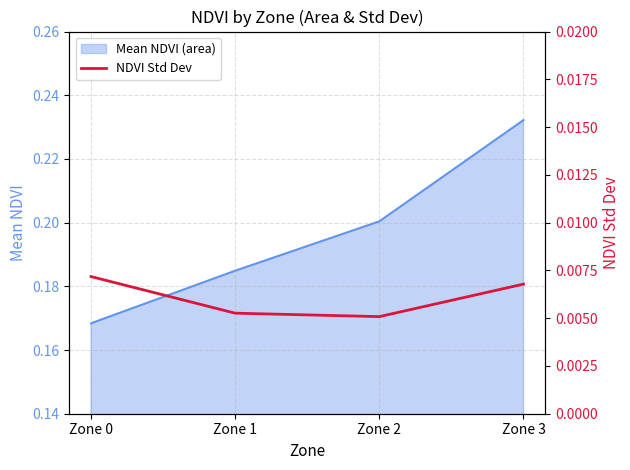

Is it true that the value at Zone 0 is 0.0?

False